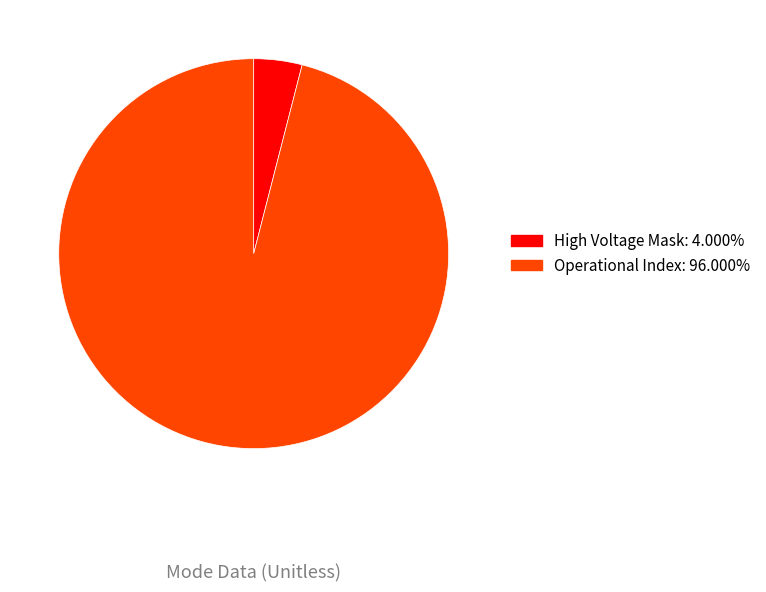

Does any single category account for the majority?

Yes